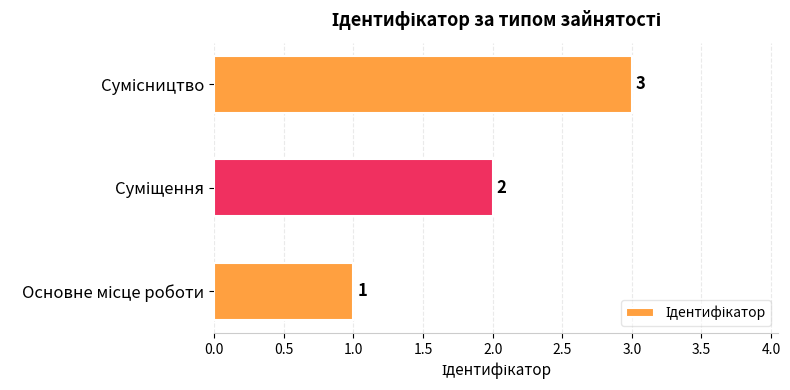

Are the bars horizontal?

Yes